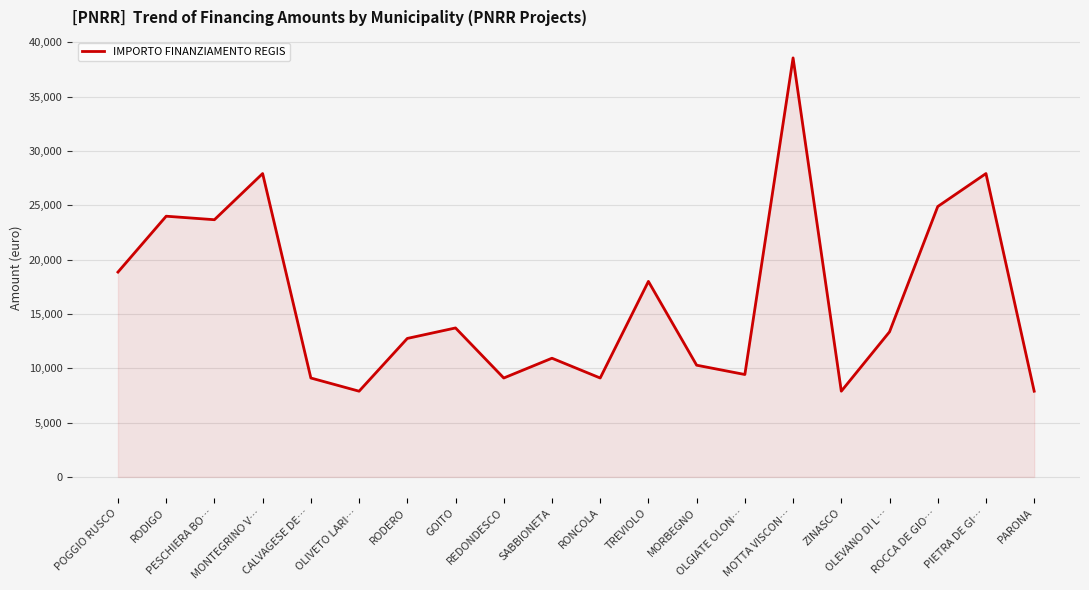

What is the minimum value shown in the chart?

7891